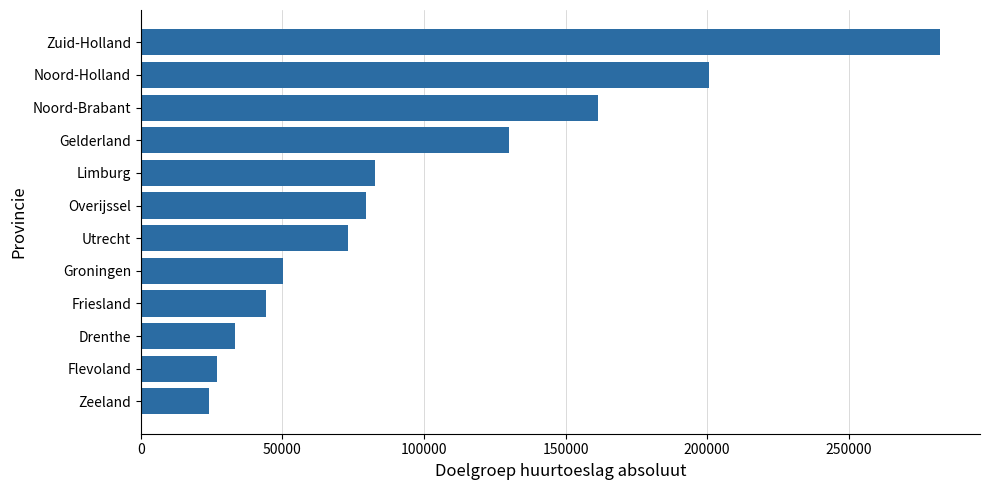

What is the difference between the second highest and minimum values?

176450